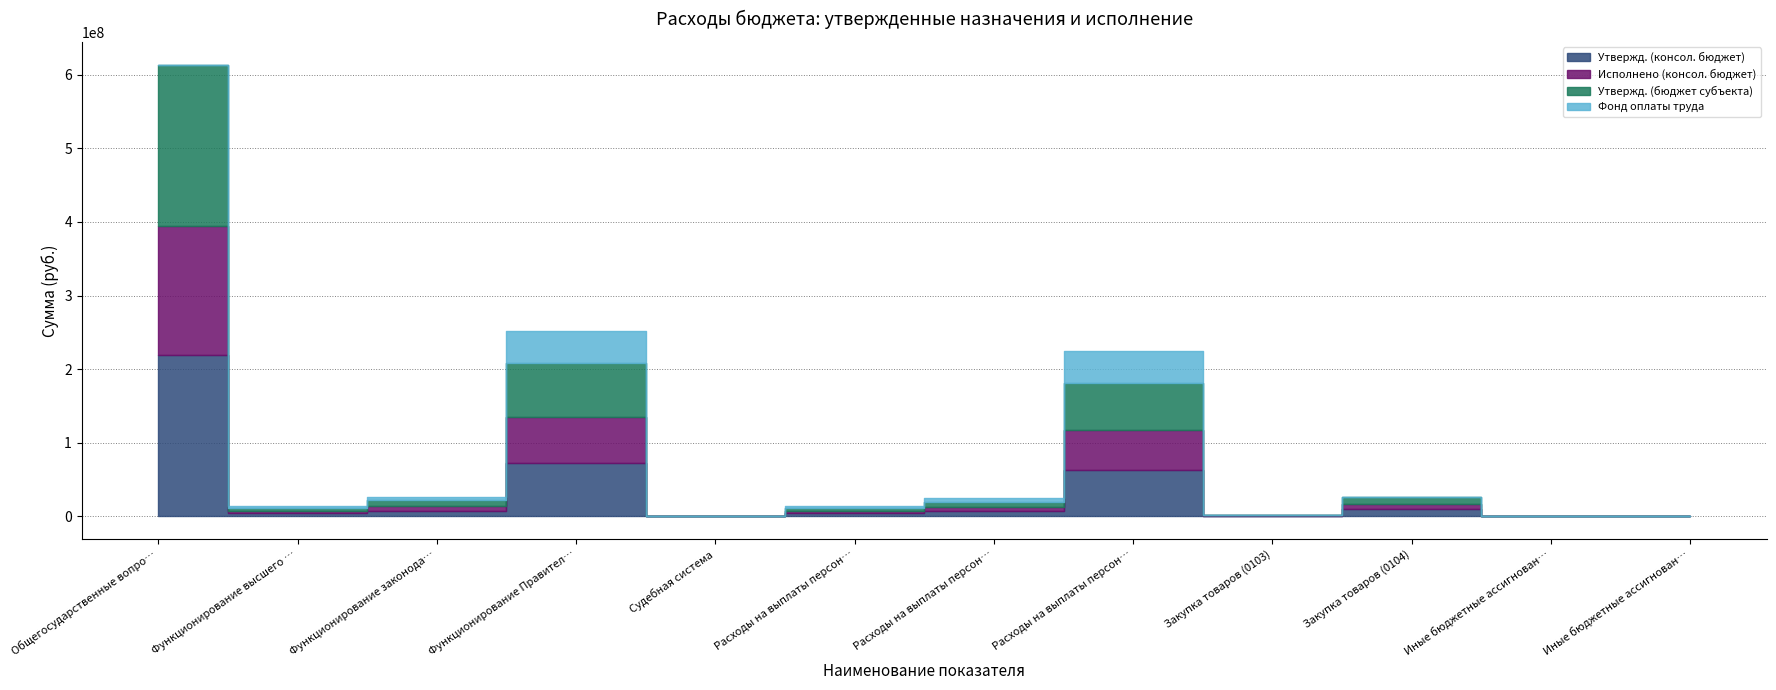

Does the chart display data point markers on the line(s)?

No